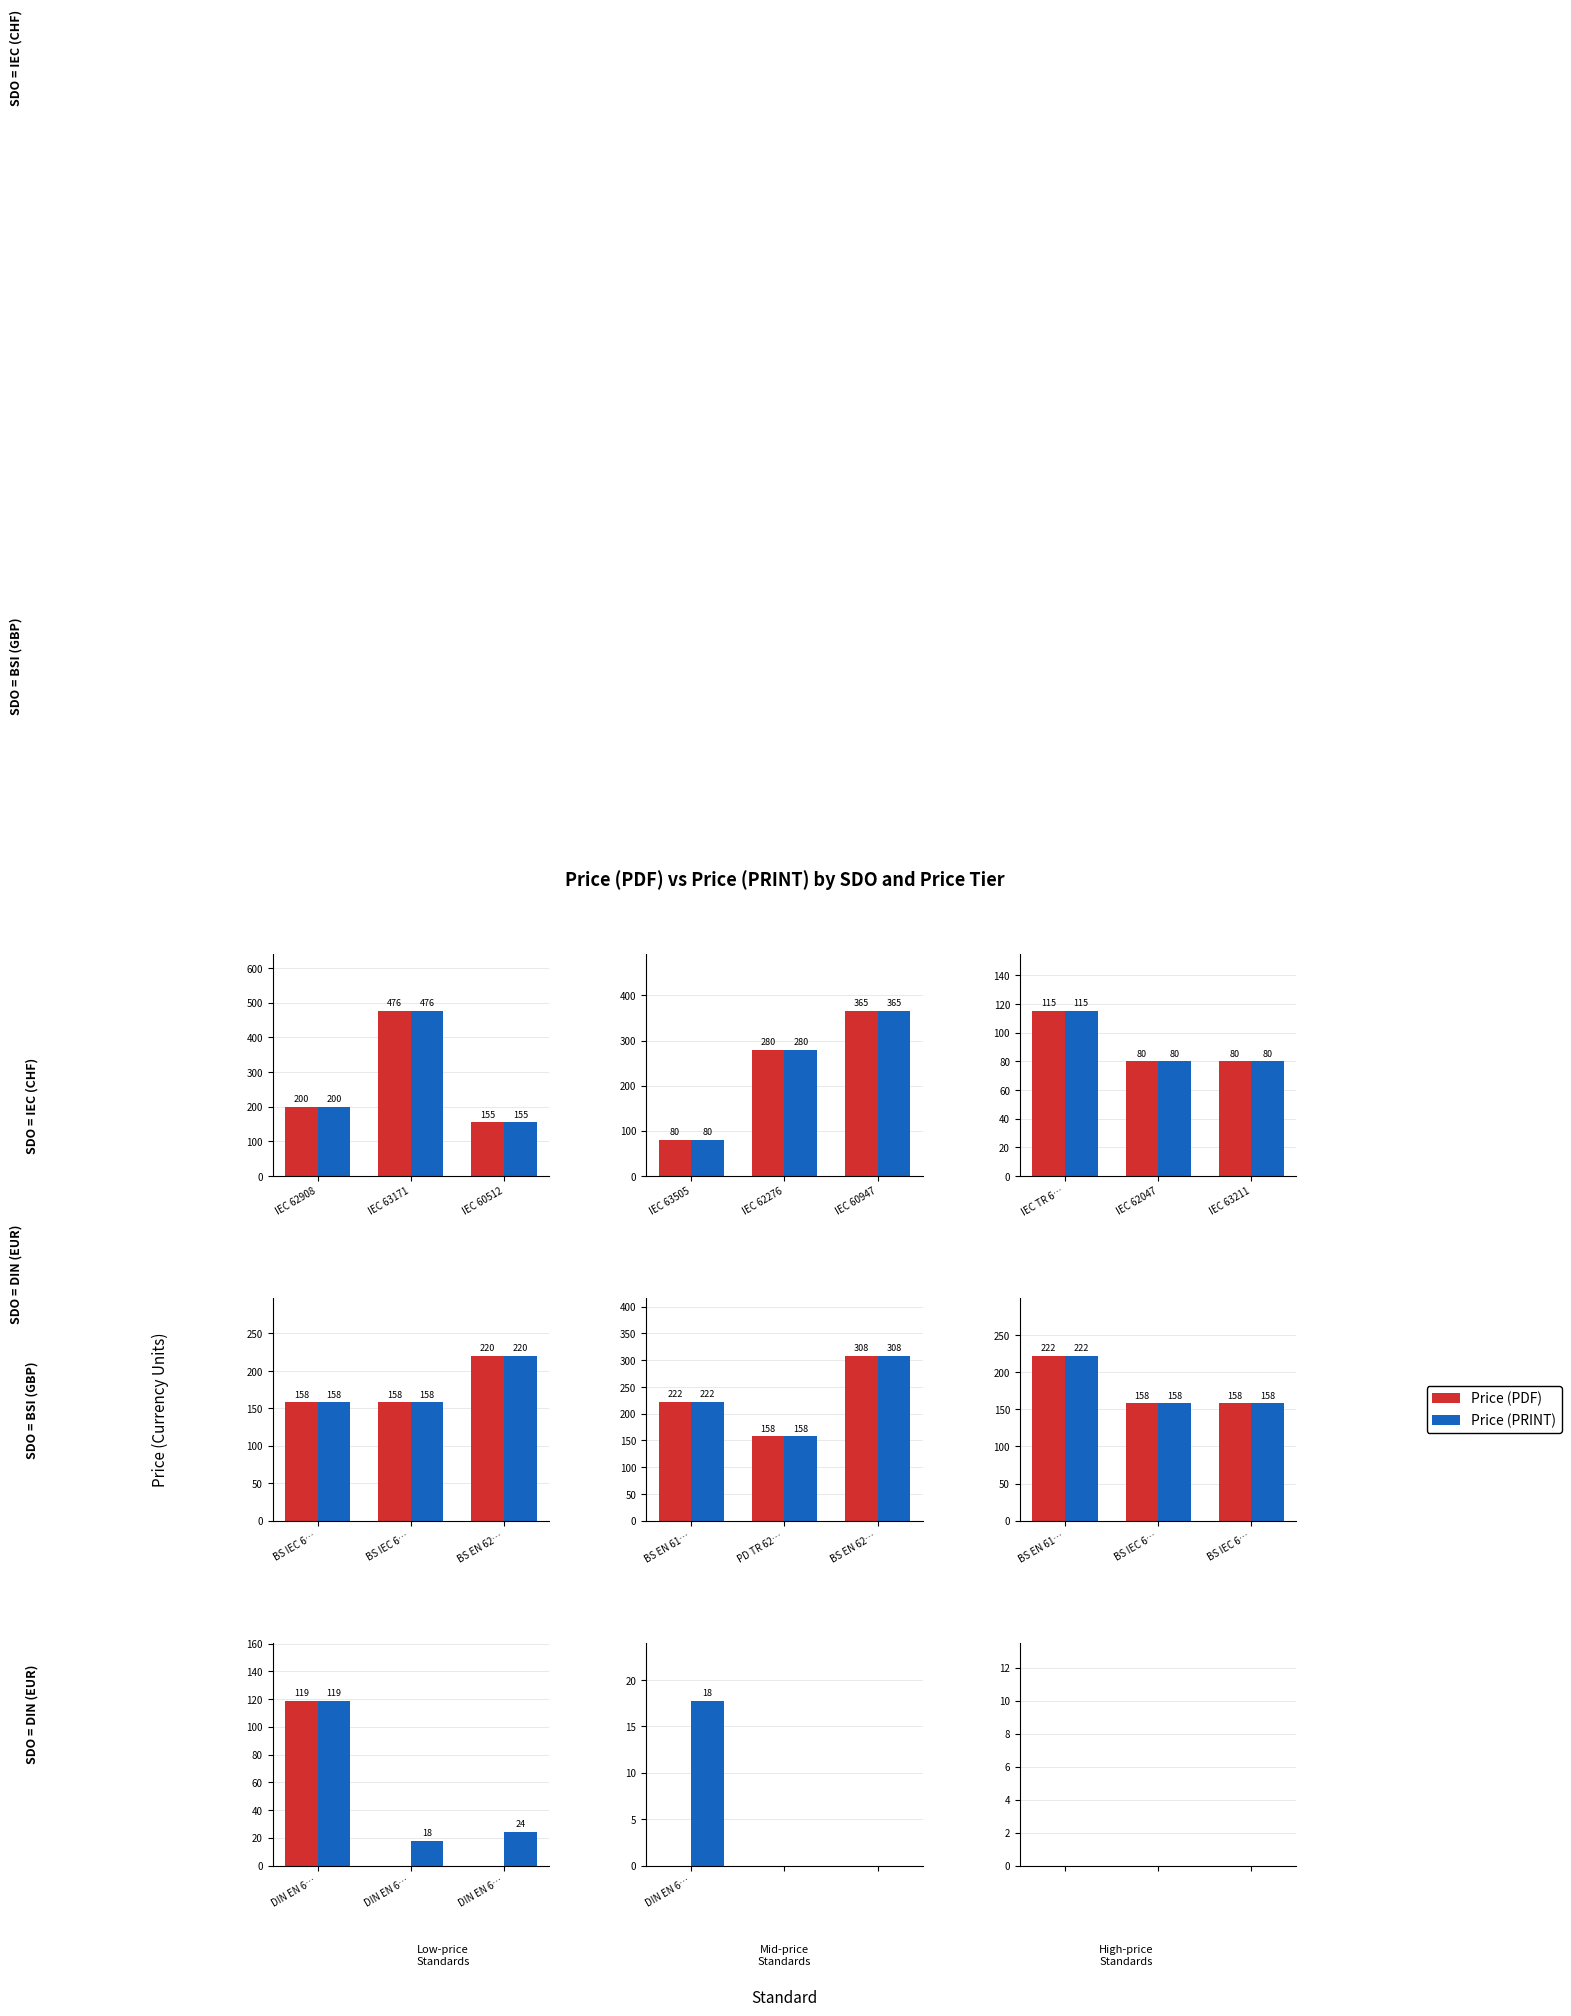

Where is Price (PRINT) nearest to the value 278?

IEC 62276